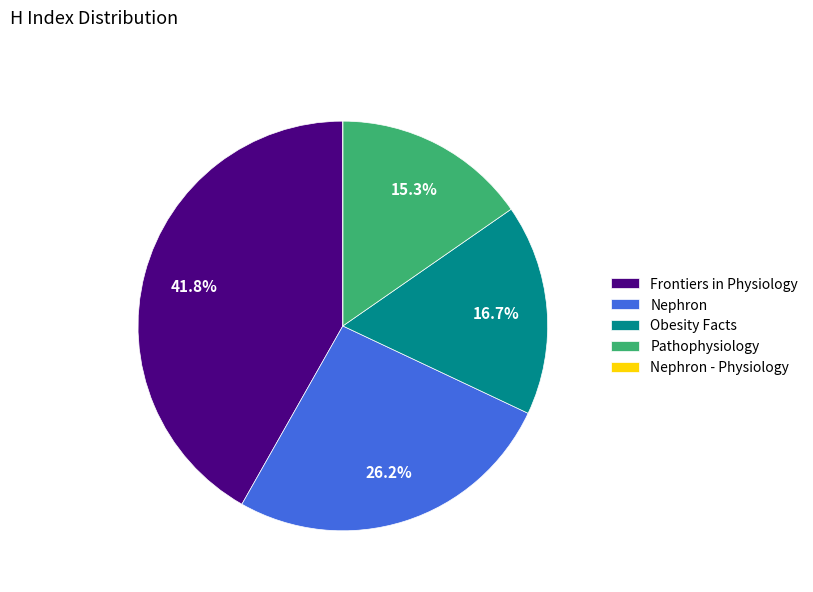

Do Frontiers in Physiology and Obesity Facts together represent more than half of the pie?

Yes